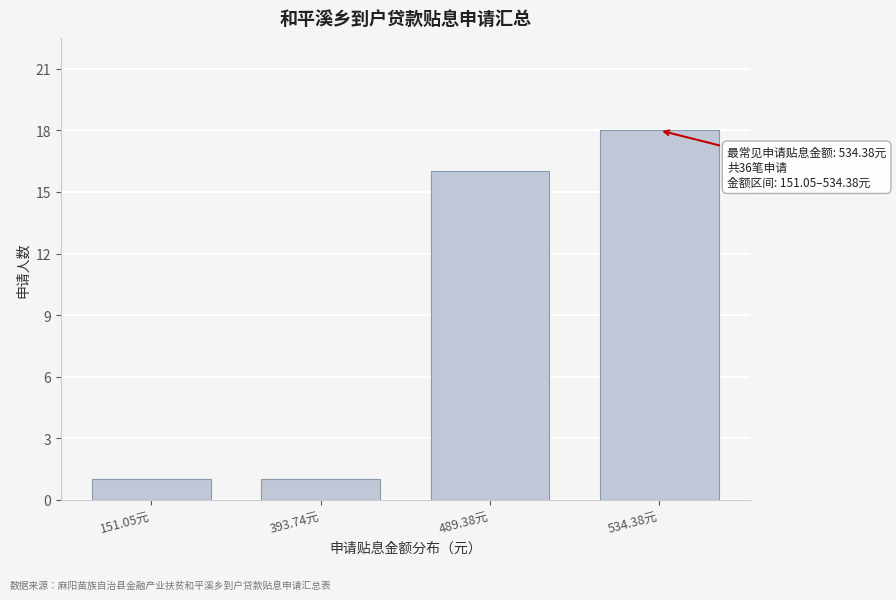

Reading left to right, extract all data points from this chart.

1	1	16	18